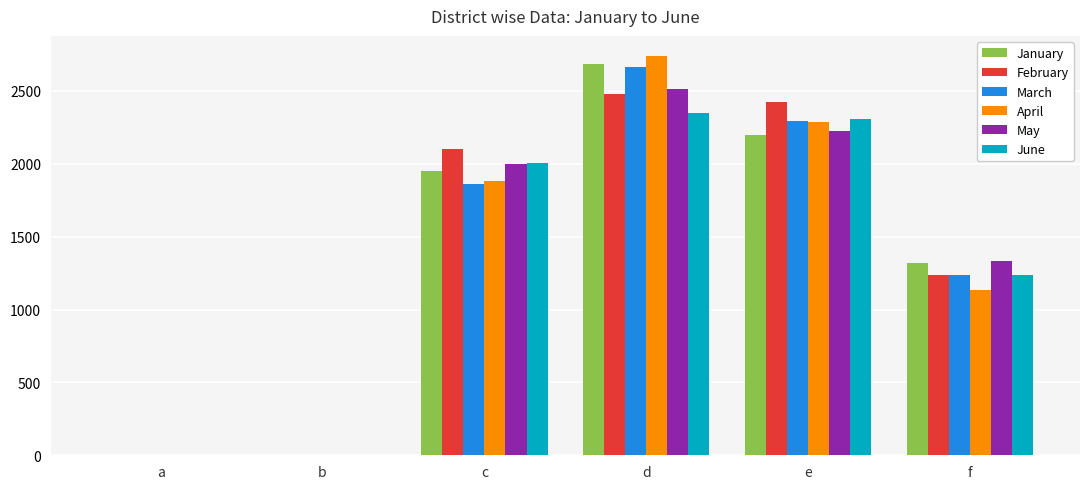

The value of May at d is 3512. True or false?

False